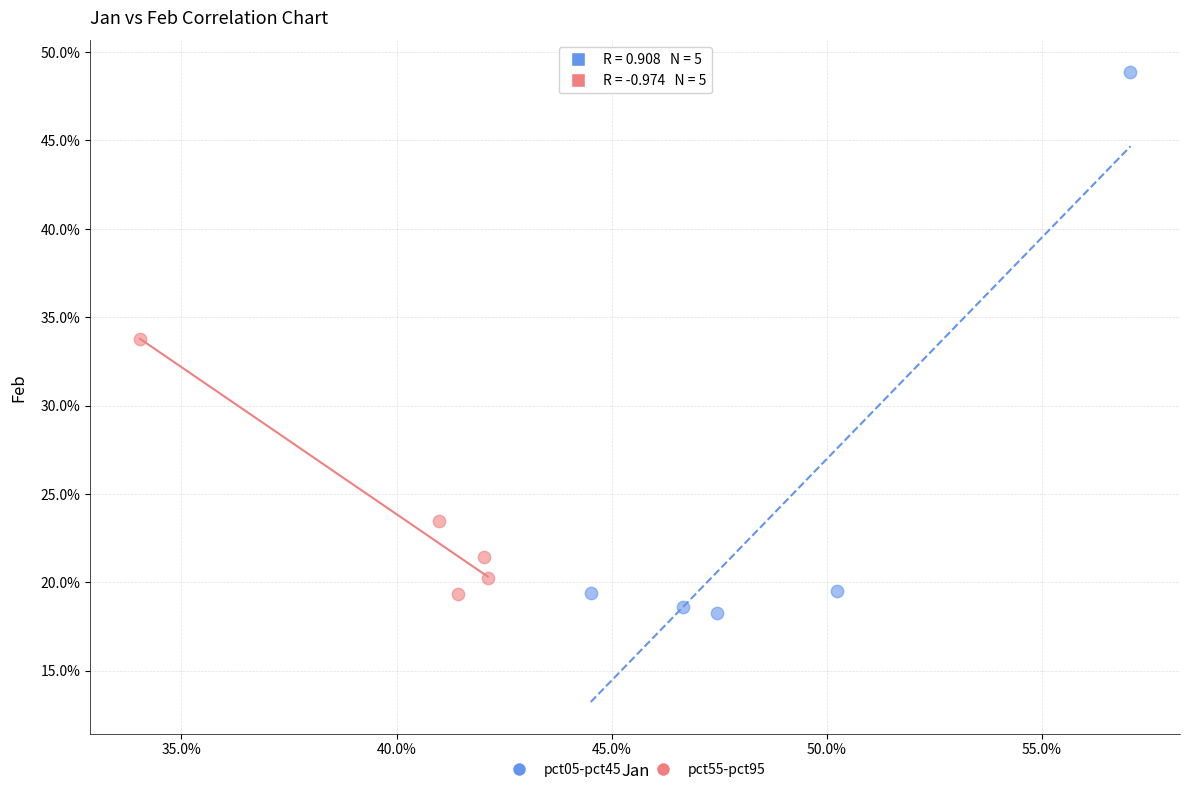

What are all the series names shown in the legend?

pct05-pct45, pct55-pct95